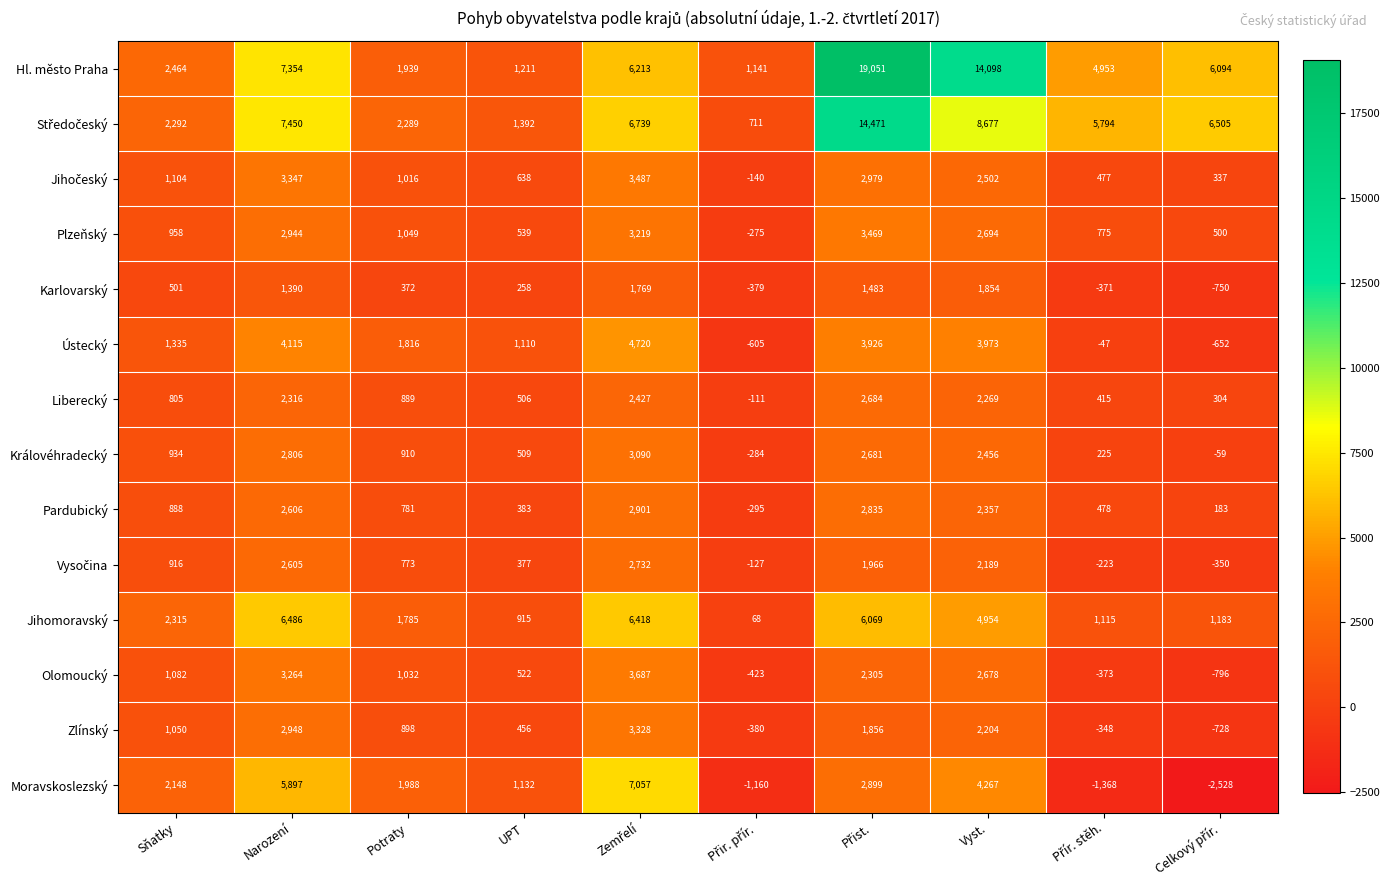

At how many categories does at least one series exceed 4582?

6